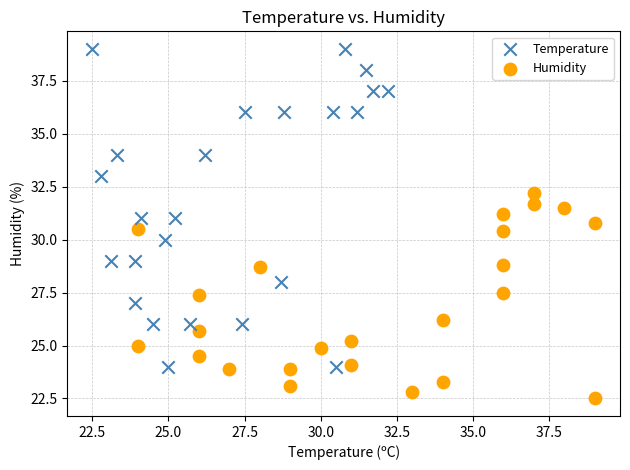

Which series contains the highest Y value?

Temperature